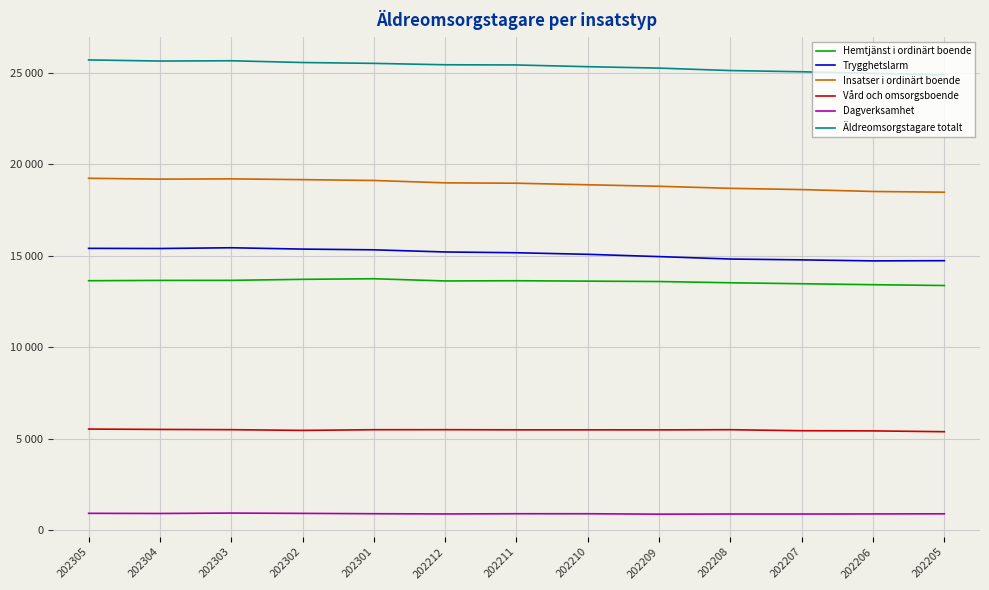

Which category has the lowest value across all series?

202209